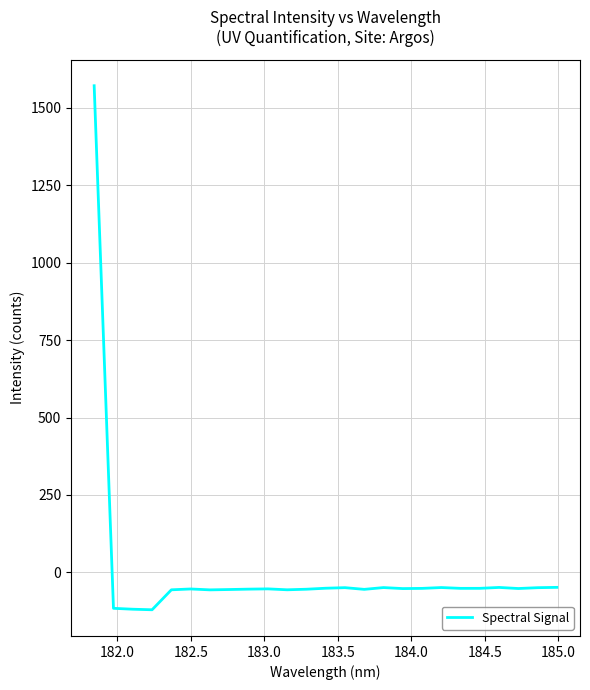

What is the sum of all values?

117.2